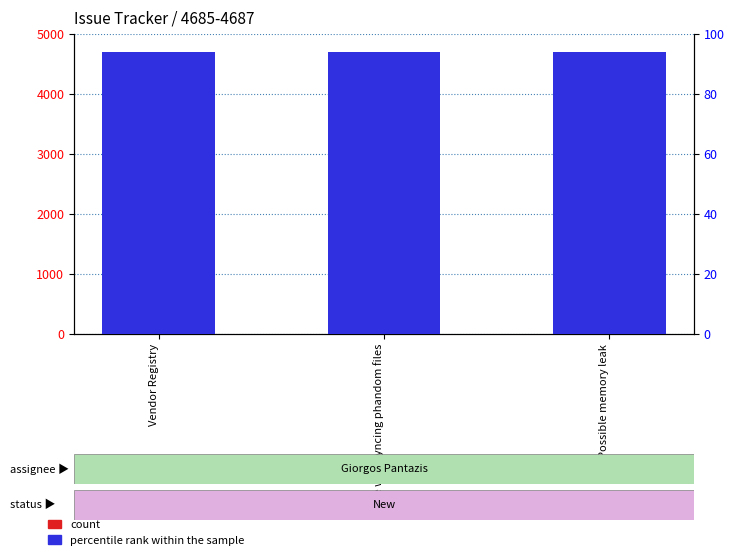

What is the label of the 1st bar from the left?

Vendor Registry